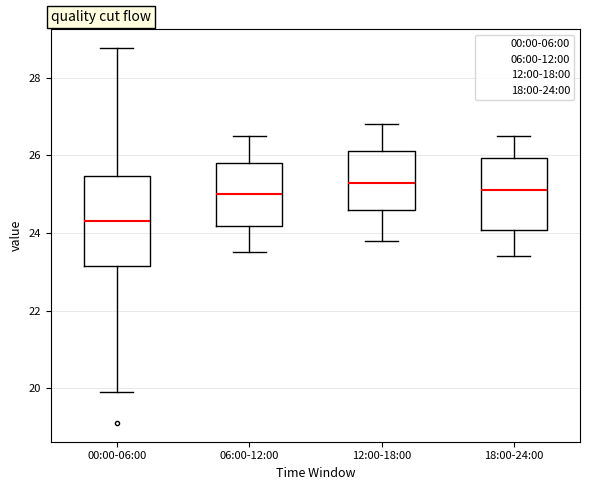

Which box is the tallest, from its lower edge to its upper edge?

00:00-06:00